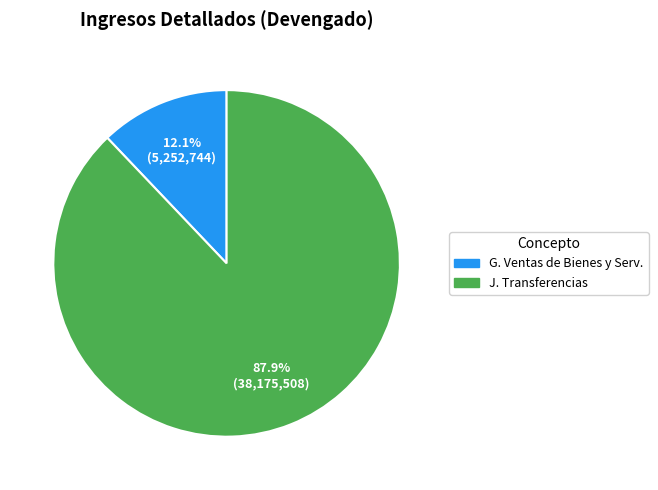

Is there any slice that represents more than half of the pie?

Yes